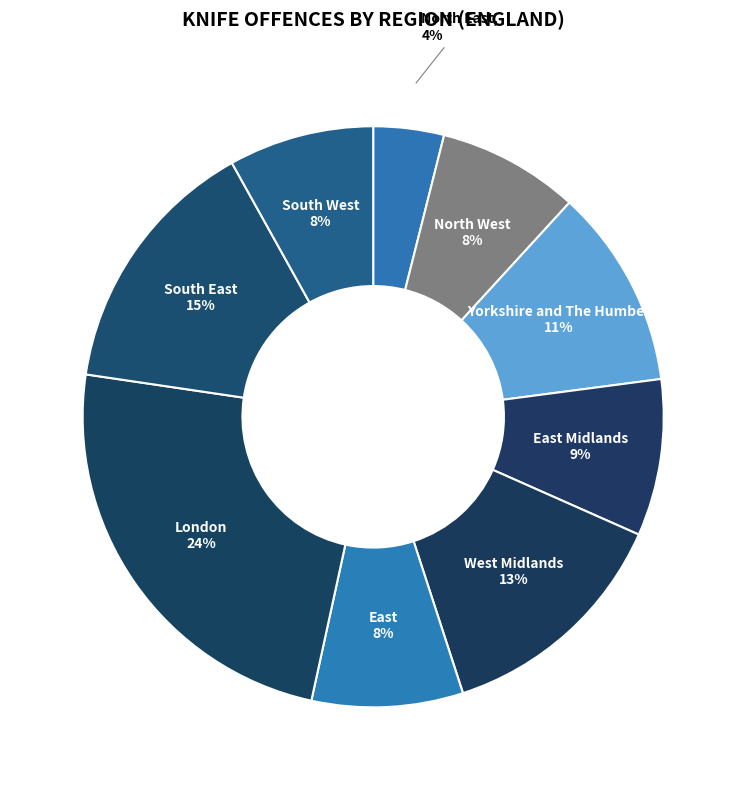

Is it true that North West is 23% of the pie?

False